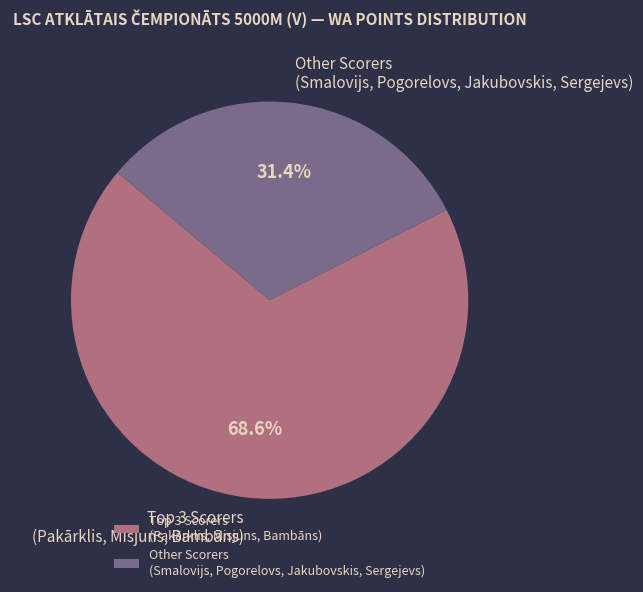

Is there any slice that represents more than half of the pie?

Yes